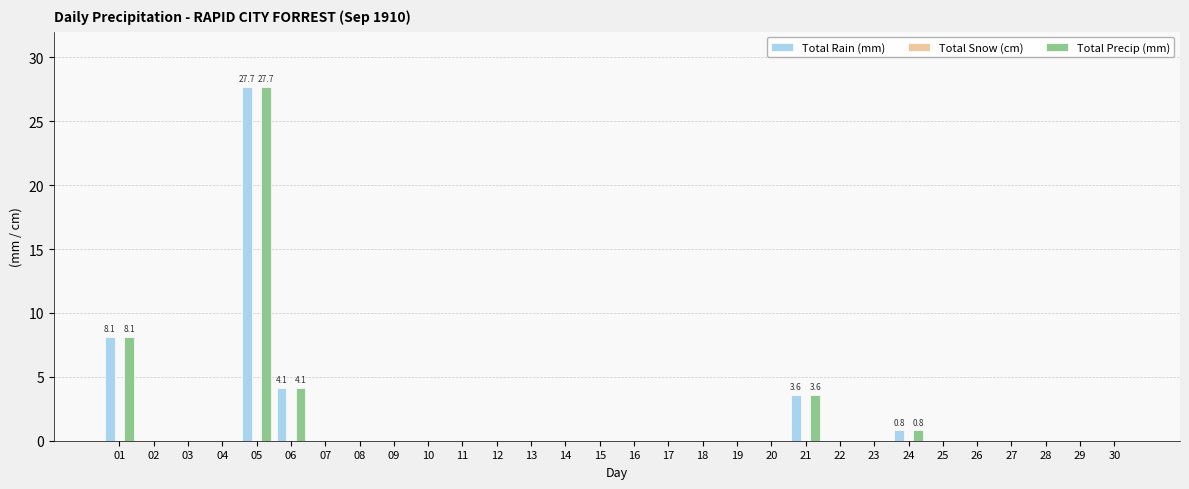

Where is Total Rain (mm) nearest to the value 13?

01